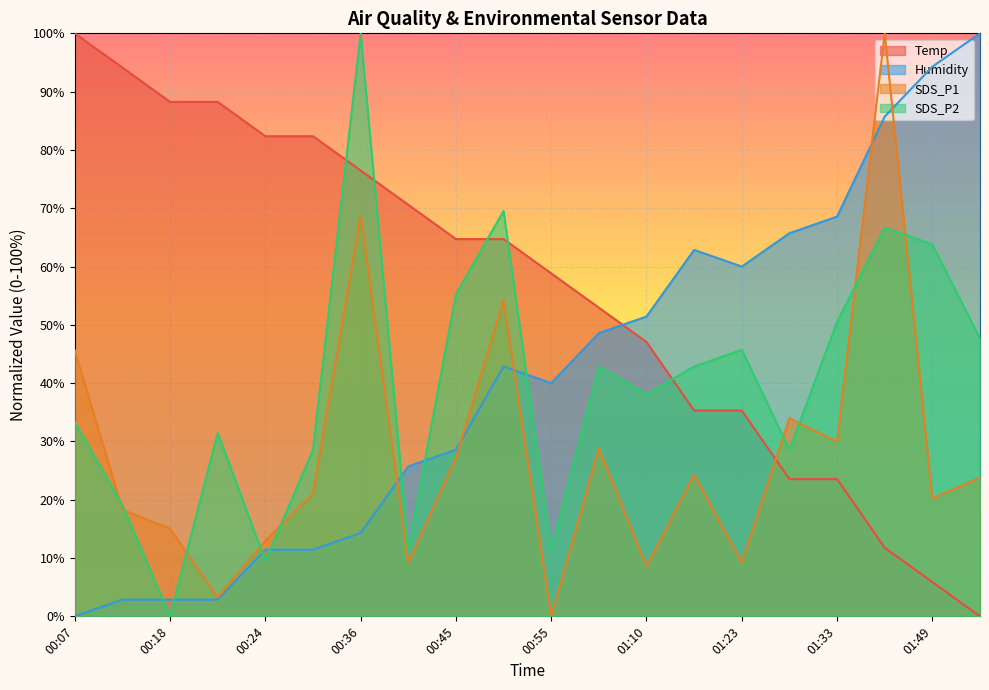

Reading left to right, extract all data points from this chart.

Temp: 00:07=100.0	00:10=94.1	00:18=88.2	00:21=88.2	00:24=82.4	00:27=82.4	00:36=76.5	00:42=70.6	00:45=64.7	00:52=64.7	00:55=58.8	01:01=52.9	01:10=47.1	01:16=35.3	01:23=35.3	01:29=23.5	01:33=23.5	01:43=11.8	01:49=5.9	01:52=0.0
Humidity: 00:07=0.0	00:10=2.9	00:18=2.9	00:21=2.9	00:24=11.4	00:27=11.4	00:36=14.3	00:42=25.7	00:45=28.6	00:52=42.9	00:55=40.0	01:01=48.6	01:10=51.4	01:16=62.9	01:23=60.0	01:29=65.7	01:33=68.6	01:43=85.7	01:49=94.3	01:52=100.0
SDS_P1: 00:07=45.6	00:10=18.3	00:18=15.0	00:21=3.2	00:24=12.9	00:27=21.0	00:36=68.8	00:42=9.2	00:45=27.2	00:52=54.2	00:55=0.0	01:01=28.8	01:10=8.6	01:16=24.3	01:23=9.2	01:29=34.0	01:33=29.9	01:43=100.0	01:49=20.2	01:52=23.8
SDS_P2: 00:07=33.3	00:10=19.0	00:18=0.0	00:21=31.4	00:24=9.5	00:27=28.6	00:36=100.0	00:42=11.4	00:45=55.2	00:52=69.5	00:55=11.4	01:01=42.9	01:10=38.1	01:16=42.9	01:23=45.7	01:29=28.6	01:33=50.5	01:43=66.7	01:49=63.8	01:52=47.6